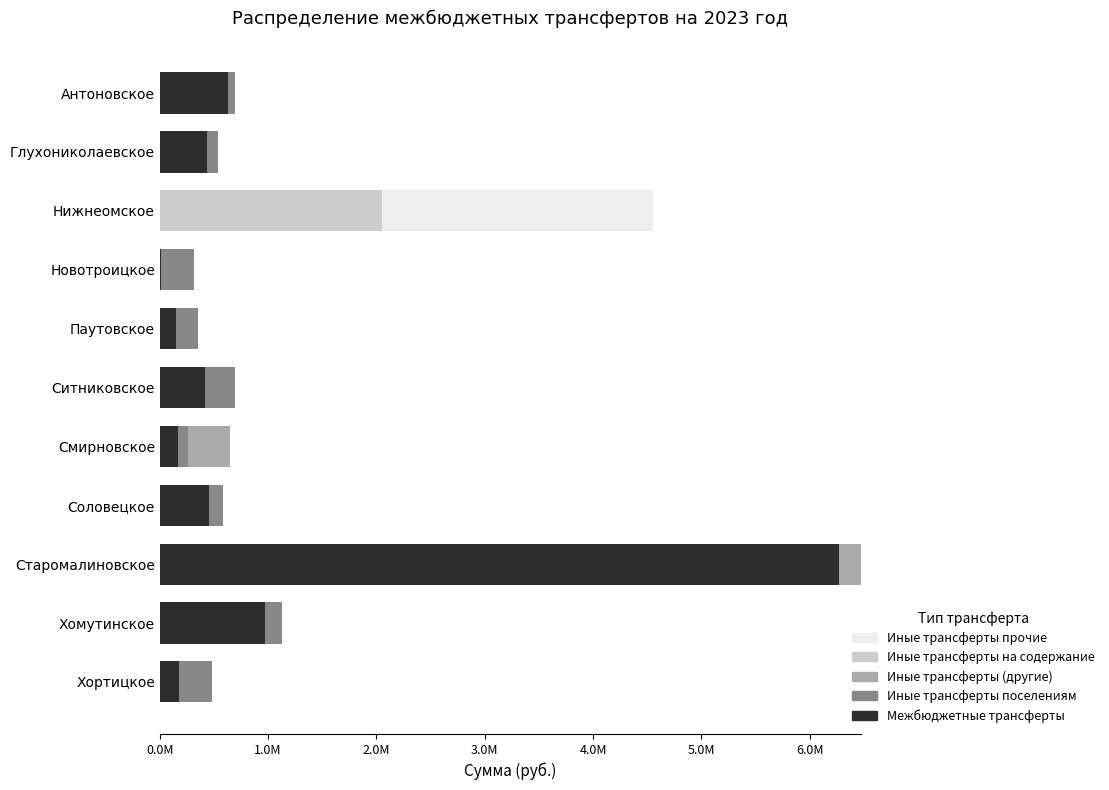

Which series has the largest total across all categories?

Межбюджетные трансферты